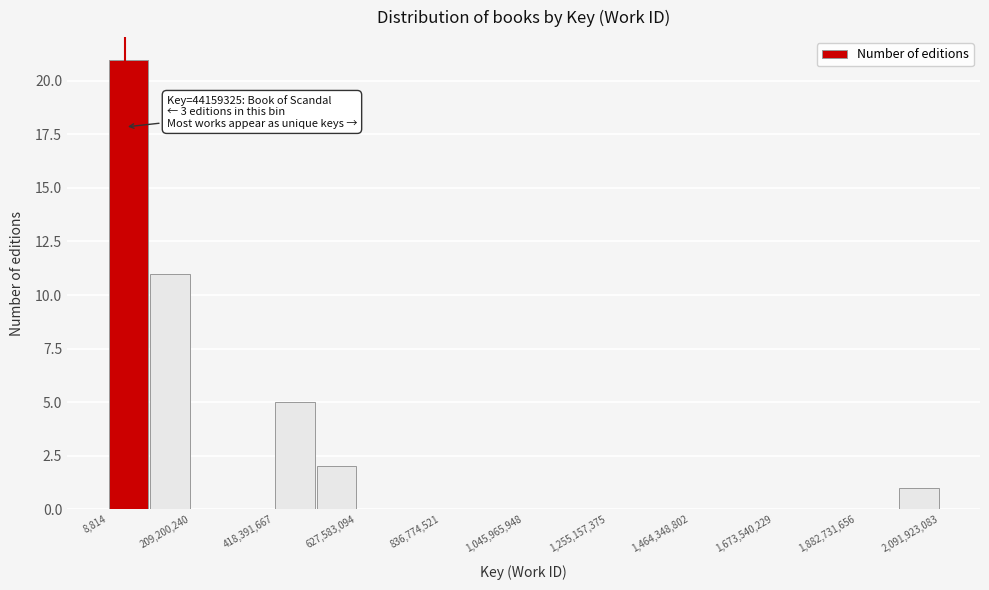

Around what value on the x-axis is the tallest bar? Give the approximate position of its centre, as read against the axis.

50000000